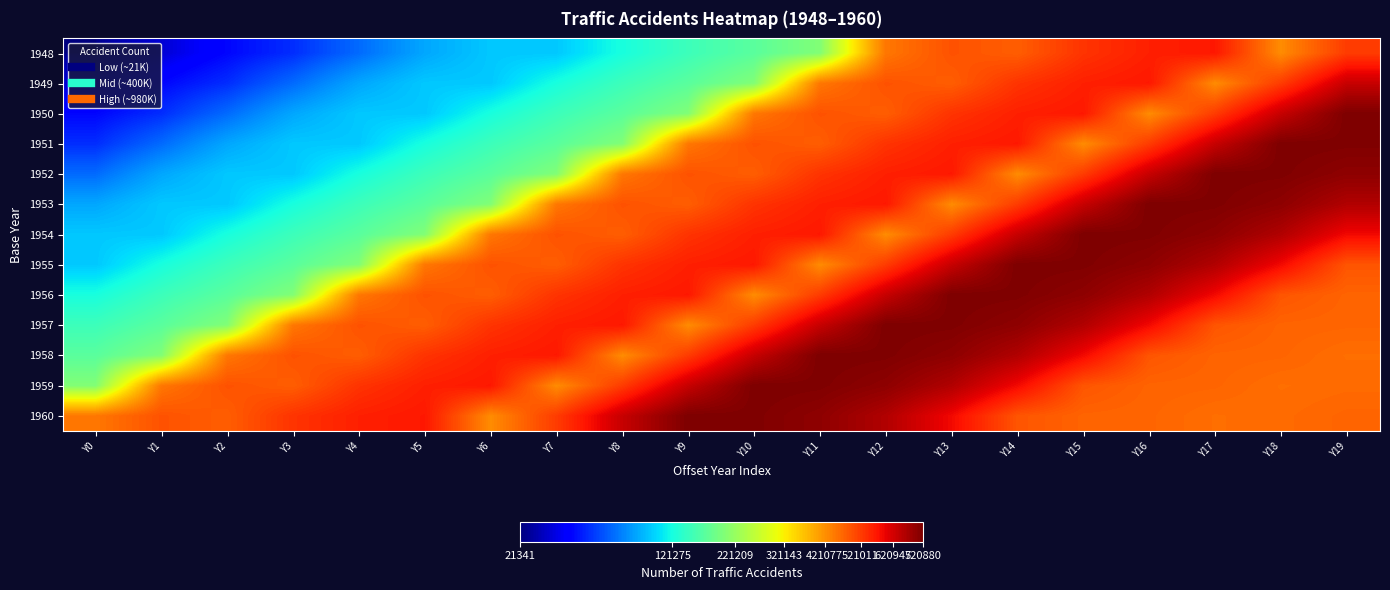

Which series has the largest total across all categories?

1960